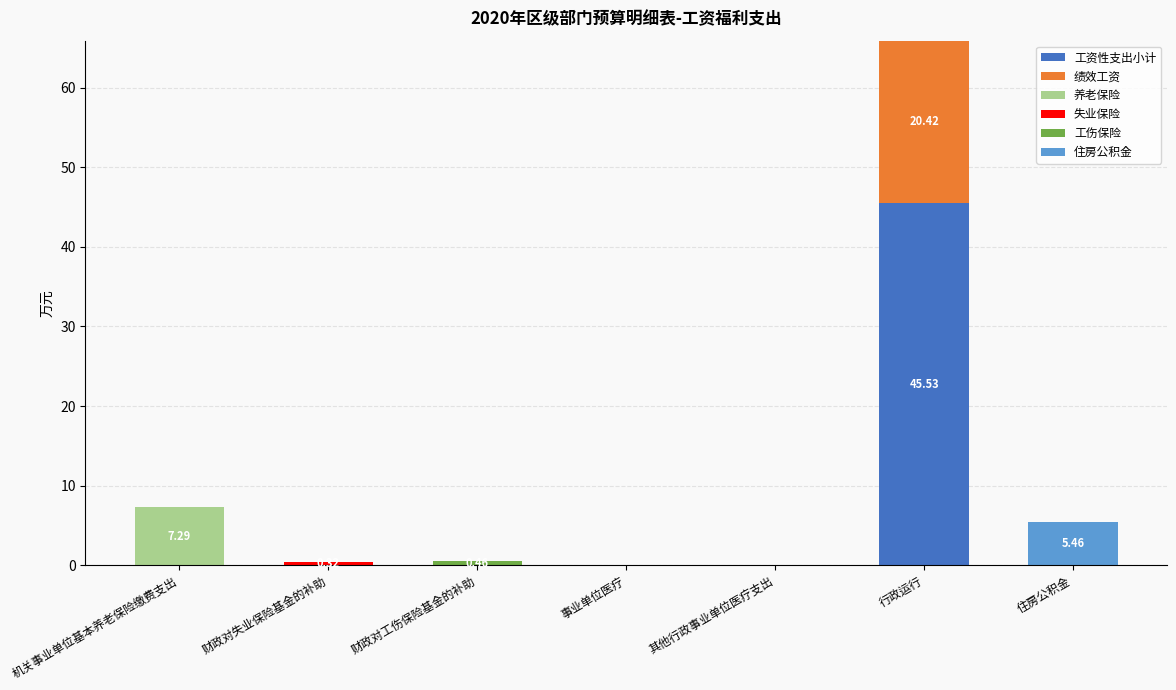

Which category has the highest value in the 工资性支出小计 series?

行政运行